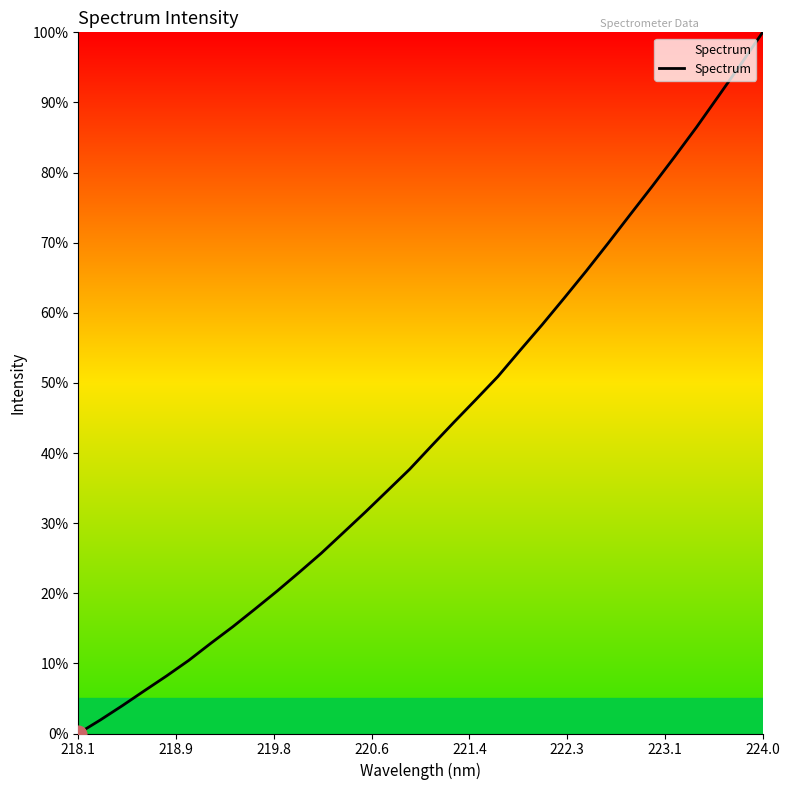

What is the difference between the maximum and minimum values?

100.0